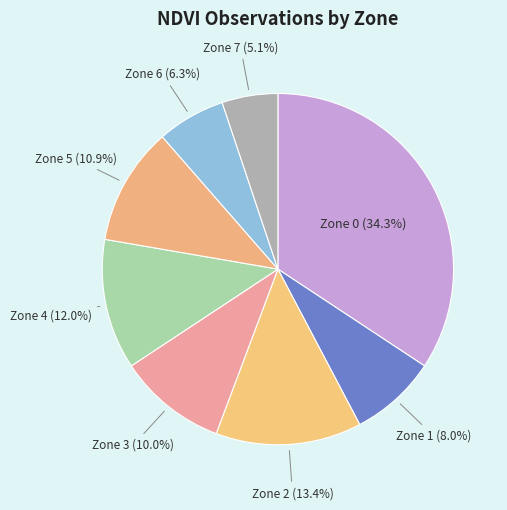

Is there any slice that represents more than half of the pie?

No